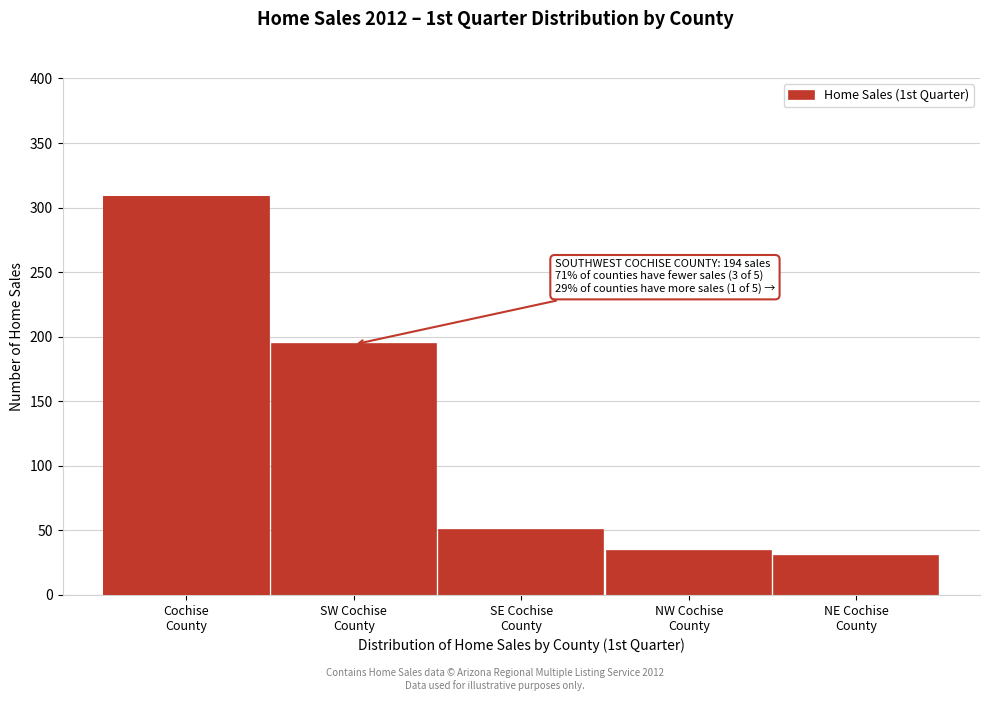

Reading left to right, transcribe all the data shown in this chart.

308	194	50	34	30